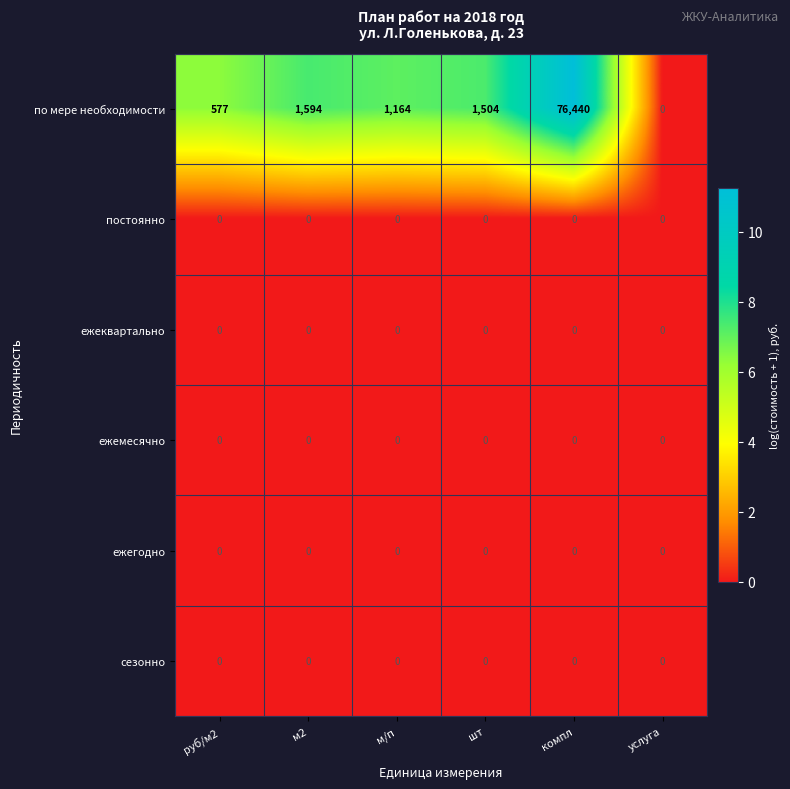

At which category is the sum across all series the highest?

компл